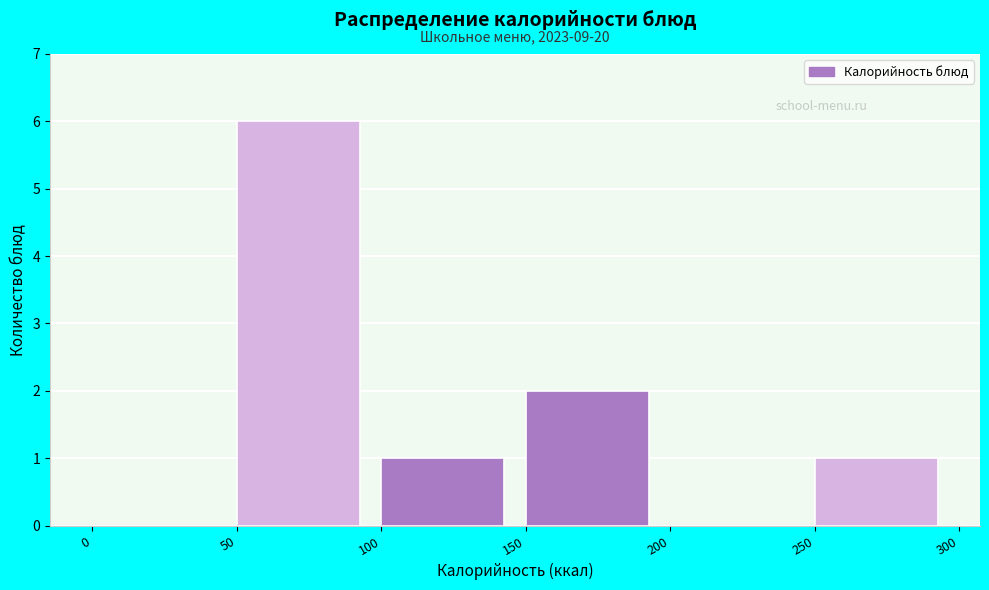

Which range on the x-axis has the tallest bar?

50 to 100